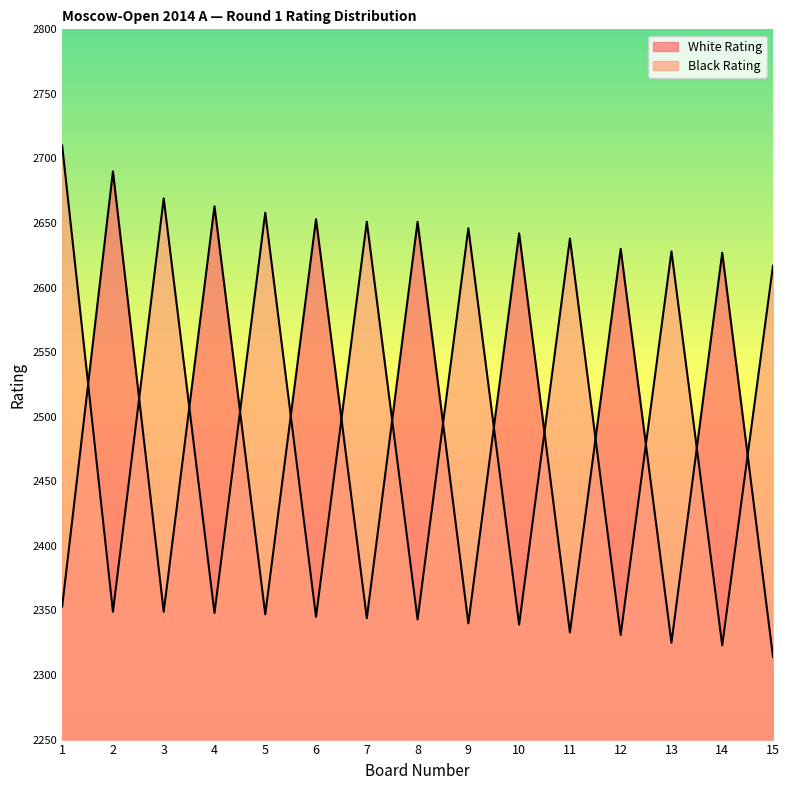

Where do Black Rating and White Rating first cross each other?

1 and 2